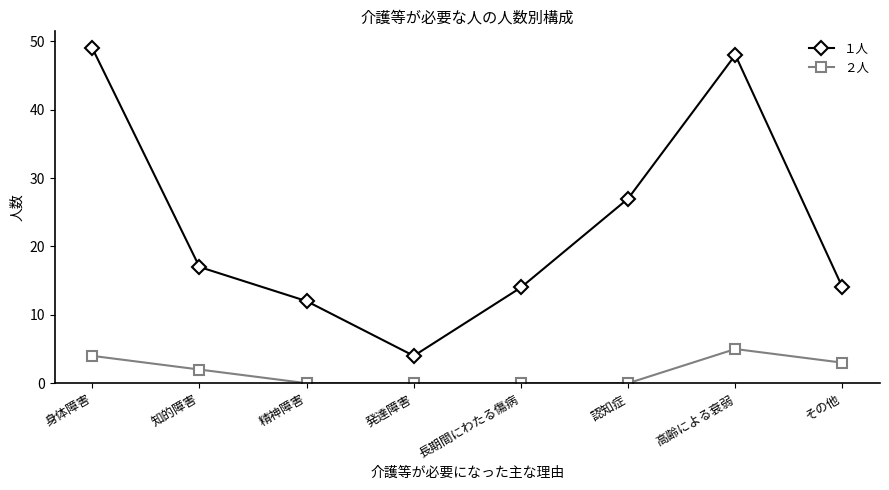

What is the spread (max minus min) of values at 認知症?

27